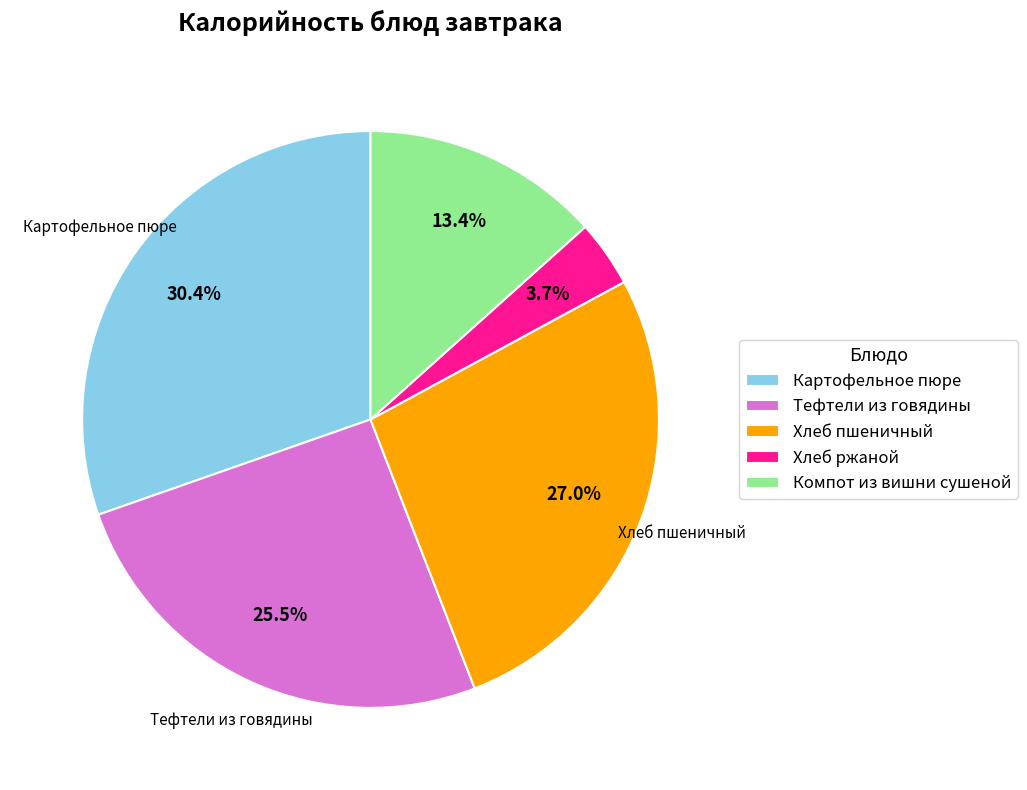

True or false: Хлеб ржаной accounts for 4% of the total.

True